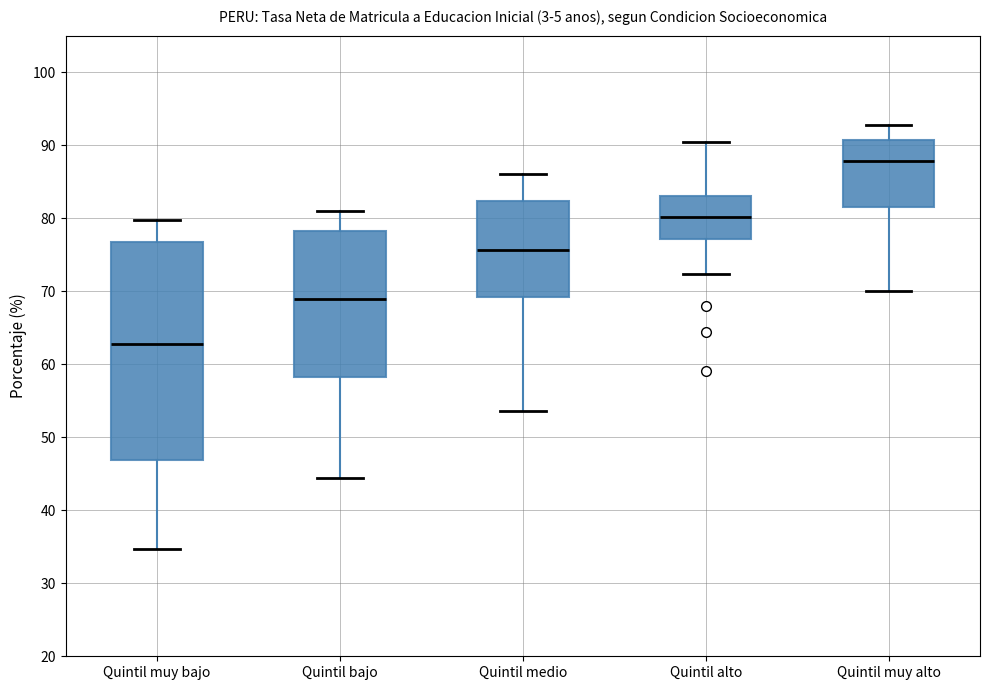

Reading left to right, read every box against the y-axis: the position of its median line, the range the box covers, and the ends of its whiskers. The values are not printed on the chart, so give them approximately, as read against the axis.

Quintil muy bajo: median 63, box 47 to 77, whiskers 35 to 80
Quintil bajo: median 69, box 58 to 78, whiskers 44 to 81
Quintil medio: median 76, box 69 to 82, whiskers 54 to 86
Quintil alto: median 80, box 77 to 83, whiskers 72 to 90
Quintil muy alto: median 88, box 81 to 91, whiskers 70 to 93